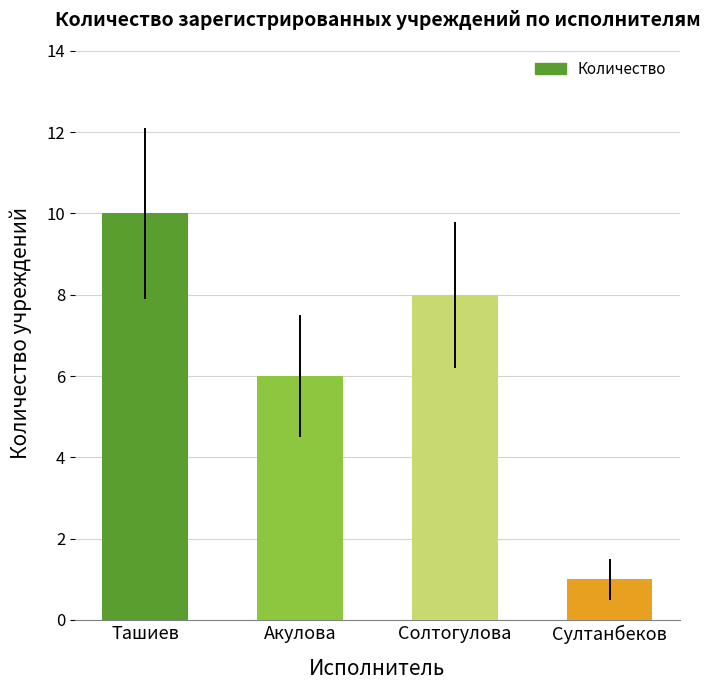

Is it true that the value at Акулова is 2?

False